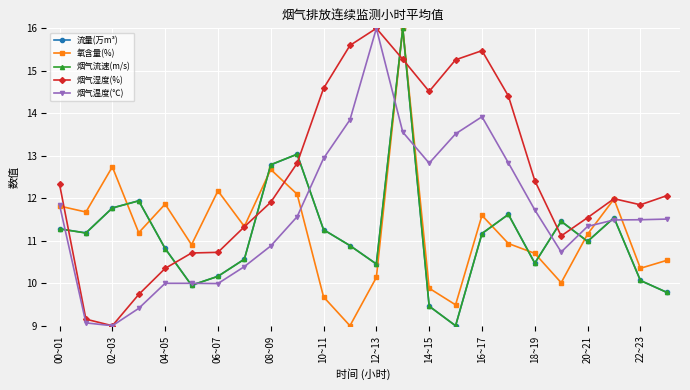

In 流量(万m³), how many points are higher than both neighbors (excluding endpoints)?

6